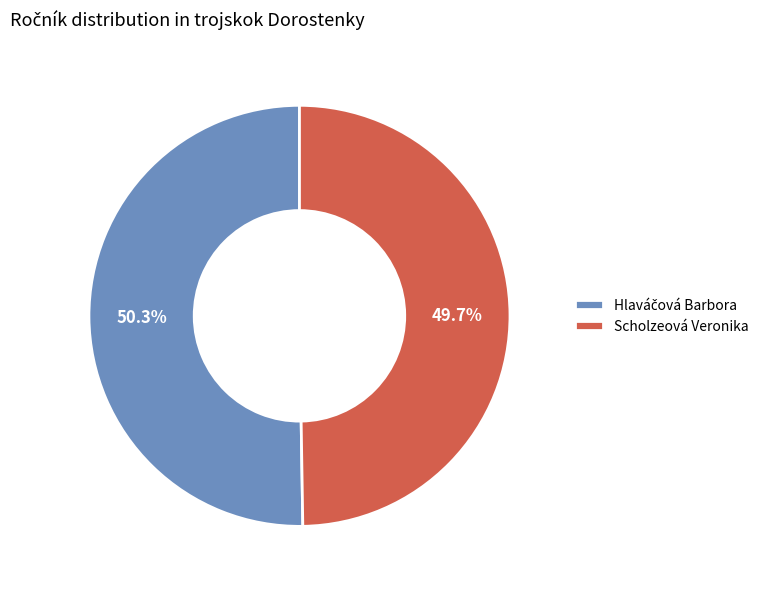

Count the number of slices in the pie.

2